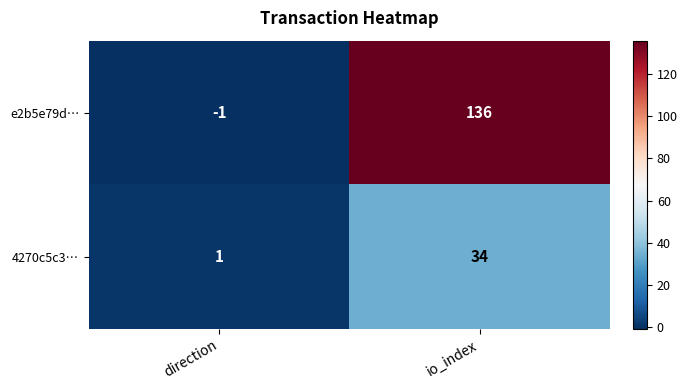

How many positive values does the e2b5e79d… series have?

1